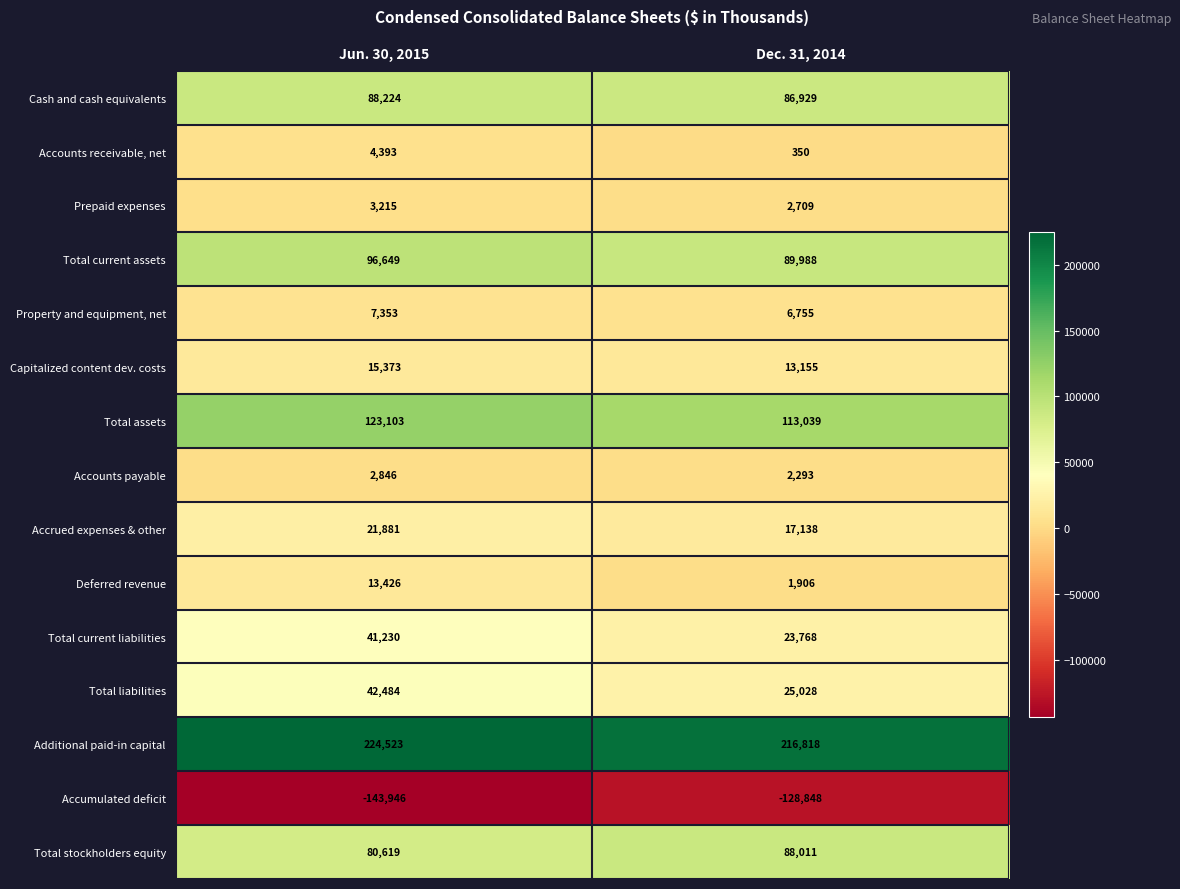

Read the Cash and cash equivalents value at Jun. 30, 2015.

88224